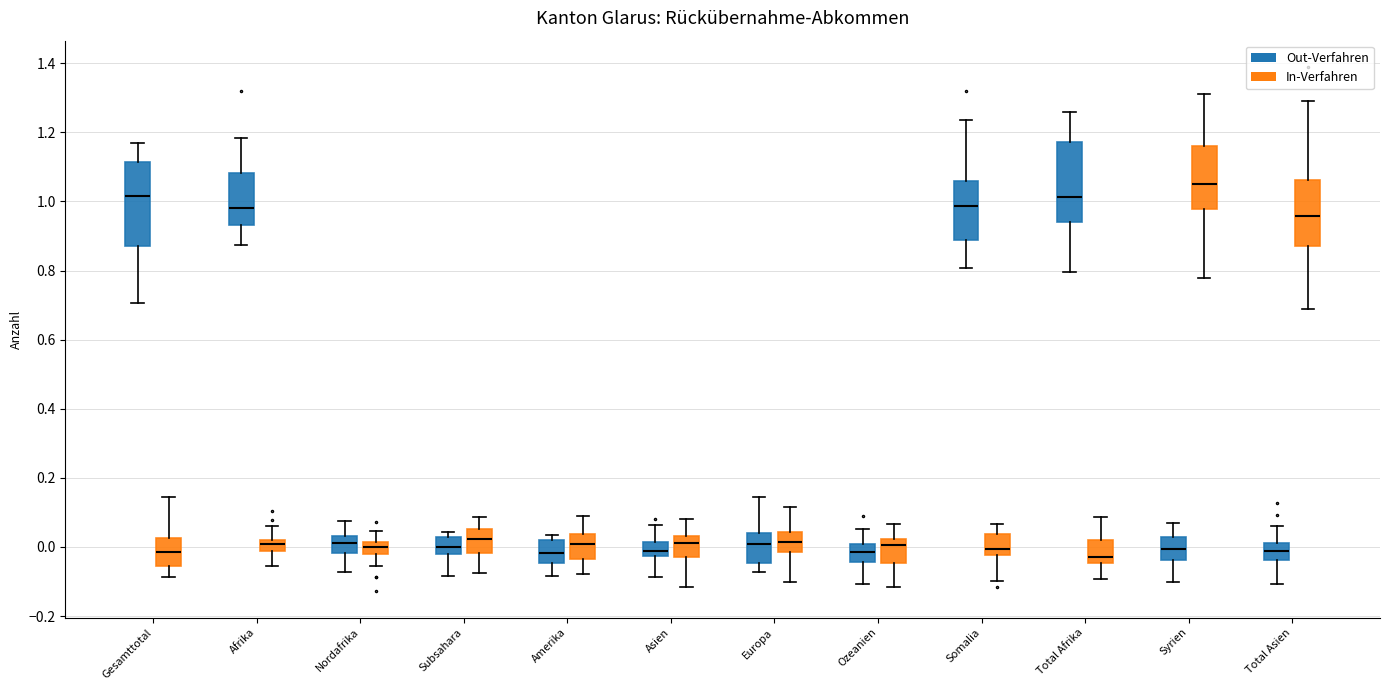

Reading left to right, transcribe this box plot: for each box, give where its median line is, the range the box spans, and where its two whiskers end, as read against the y-axis. The values are not printed on the chart, so give them approximately, as read against the axis.

Gesamttotal (Out-Verfahren): median 1.02, box 0.88 to 1.12, whiskers 0.70 to 1.16
Gesamttotal (In-Verfahren): median -0.02, box -0.06 to 0.02, whiskers -0.08 to 0.14
Afrika (Out-Verfahren): median 0.98, box 0.94 to 1.08, whiskers 0.88 to 1.18
Afrika (In-Verfahren): median 0.00, box -0.02 to 0.02, whiskers -0.06 to 0.06
Nordafrika (Out-Verfahren): median 0.02, box -0.02 to 0.04, whiskers -0.08 to 0.08
Nordafrika (In-Verfahren): median 0.00, box -0.02 to 0.02, whiskers -0.06 to 0.04
Subsahara (Out-Verfahren): median 0.00, box -0.02 to 0.02, whiskers -0.08 to 0.04
Subsahara (In-Verfahren): median 0.02, box -0.02 to 0.06, whiskers -0.08 to 0.08
Amerika (Out-Verfahren): median -0.02, box -0.04 to 0.02, whiskers -0.08 to 0.04
Amerika (In-Verfahren): median 0.00, box -0.04 to 0.04, whiskers -0.08 to 0.10
Asien (Out-Verfahren): median -0.02 (inside the box), box -0.02 to 0.02, whiskers -0.08 to 0.06
Asien (In-Verfahren): median 0.02, box -0.02 to 0.04, whiskers -0.12 to 0.08
Europa (Out-Verfahren): median 0.00, box -0.04 to 0.04, whiskers -0.08 to 0.14
Europa (In-Verfahren): median 0.02, box -0.02 to 0.04, whiskers -0.10 to 0.12
Ozeanien (Out-Verfahren): median -0.02, box -0.04 to 0.00, whiskers -0.10 to 0.06
Ozeanien (In-Verfahren): median 0.00, box -0.04 to 0.02, whiskers -0.12 to 0.06
Somalia (Out-Verfahren): median 0.98, box 0.88 to 1.06, whiskers 0.80 to 1.24
Somalia (In-Verfahren): median 0.00, box -0.02 to 0.04, whiskers -0.10 to 0.06
Total Afrika (Out-Verfahren): median 1.02, box 0.94 to 1.18, whiskers 0.80 to 1.26
Total Afrika (In-Verfahren): median -0.02, box -0.04 to 0.02, whiskers -0.10 to 0.08
Syrien (Out-Verfahren): median 0.00, box -0.04 to 0.02, whiskers -0.10 to 0.08
Syrien (In-Verfahren): median 1.04, box 0.98 to 1.16, whiskers 0.78 to 1.32
Total Asien (Out-Verfahren): median -0.02, box -0.04 to 0.02, whiskers -0.10 to 0.06
Total Asien (In-Verfahren): median 0.96, box 0.88 to 1.06, whiskers 0.68 to 1.30